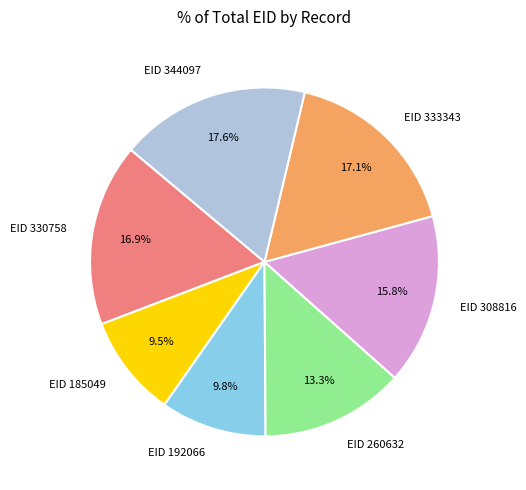

Combined, do EID 308816 and EID 330758 account for over 50%?

No